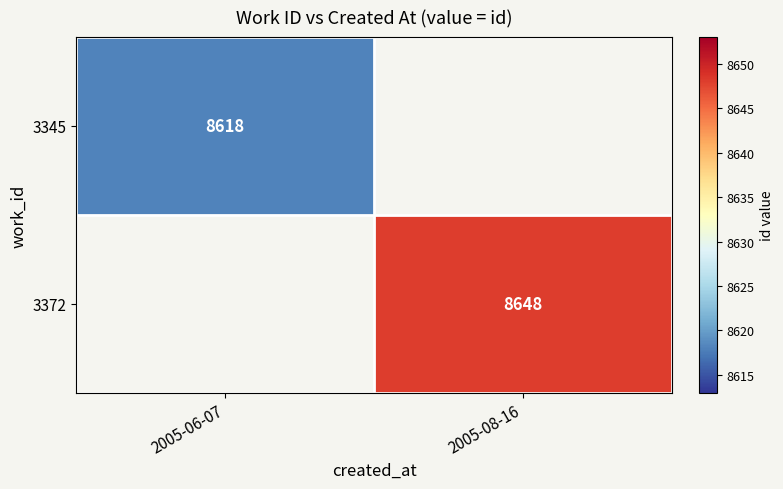

The 3372 series shows 4746 at 2005-08-16. True or false?

False